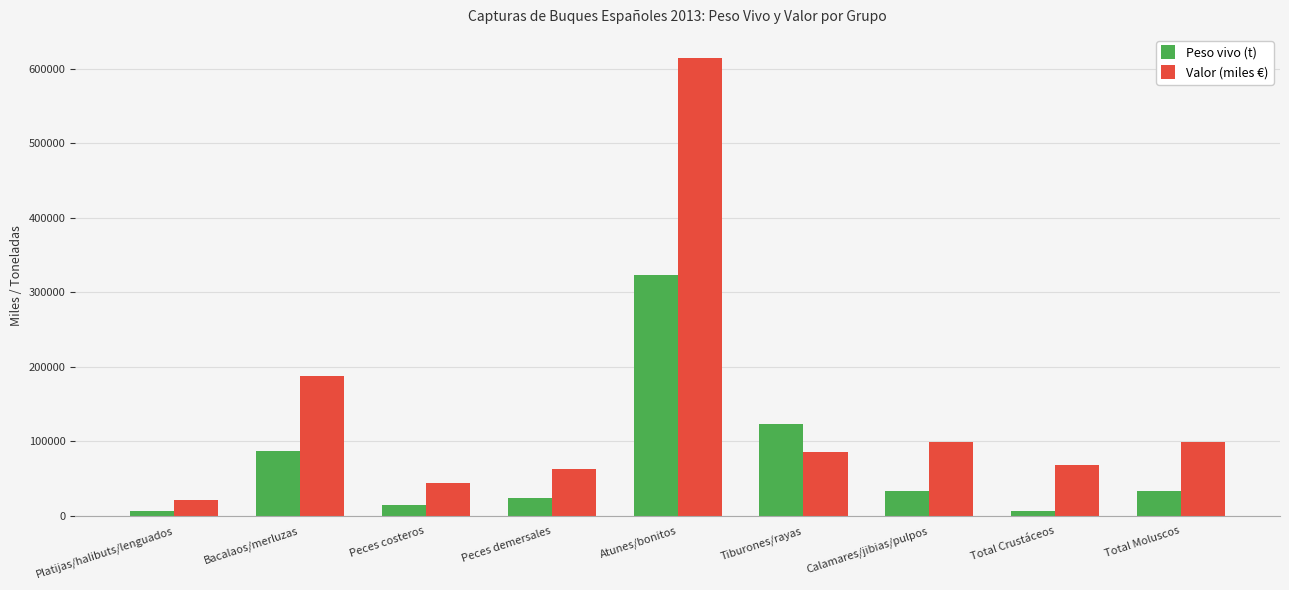

What is the difference between the highest and lowest values at Tiburones/rayas?

37822.6